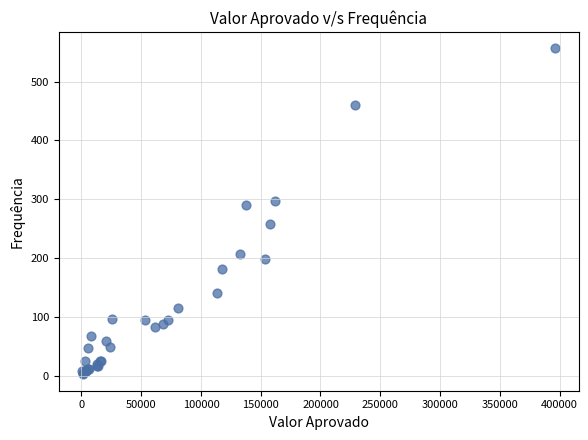

What Y value in the scatter plot is closest to 279?

290